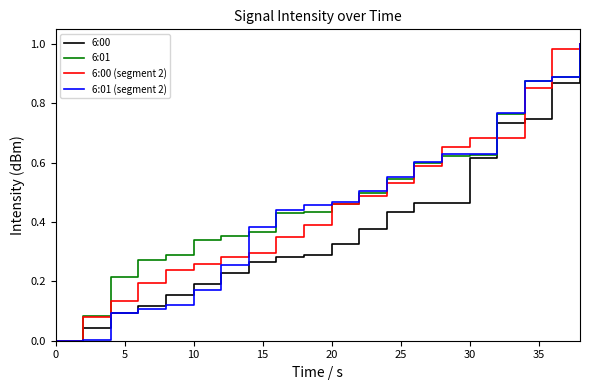

Reading left to right, what are all the values shown in this chart?

6:00: 0.0	0.0	0.1	0.1	0.2	0.2	0.2	0.3	0.3	0.3	0.3	0.4	0.4	0.5	0.5	0.6	0.7	0.7	0.9	1.0
6:01: 0.0	0.1	0.2	0.3	0.3	0.3	0.4	0.4	0.4	0.4	0.5	0.5	0.5	0.6	0.6	0.6	0.8	0.9	0.9	1.0
6:00 (segment 2): 0.0	0.1	0.1	0.2	0.2	0.3	0.3	0.3	0.4	0.4	0.5	0.5	0.5	0.6	0.7	0.7	0.7	0.9	1.0	1.0
6:01 (segment 2): 0.0	0.0	0.1	0.1	0.1	0.2	0.3	0.4	0.4	0.5	0.5	0.5	0.6	0.6	0.6	0.6	0.8	0.9	0.9	1.0